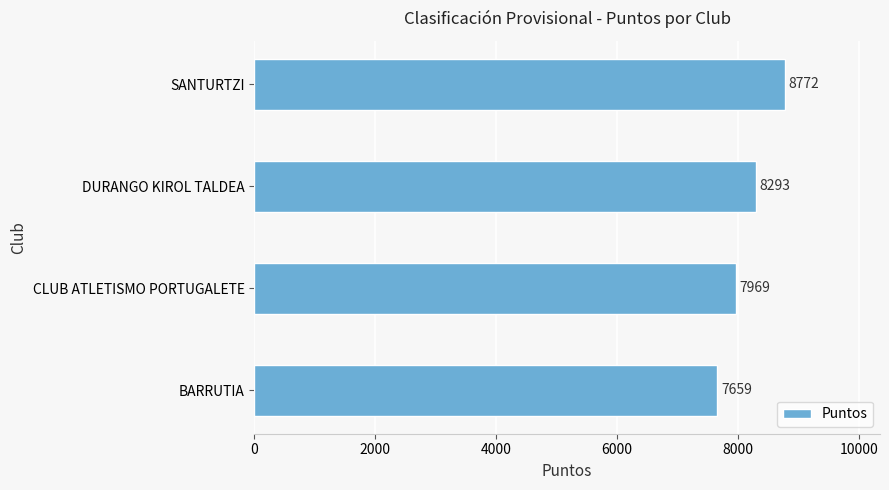

Rank the categories by value from lowest to highest.

BARRUTIA, CLUB ATLETISMO PORTUGALETE, DURANGO KIROL TALDEA, SANTURTZI